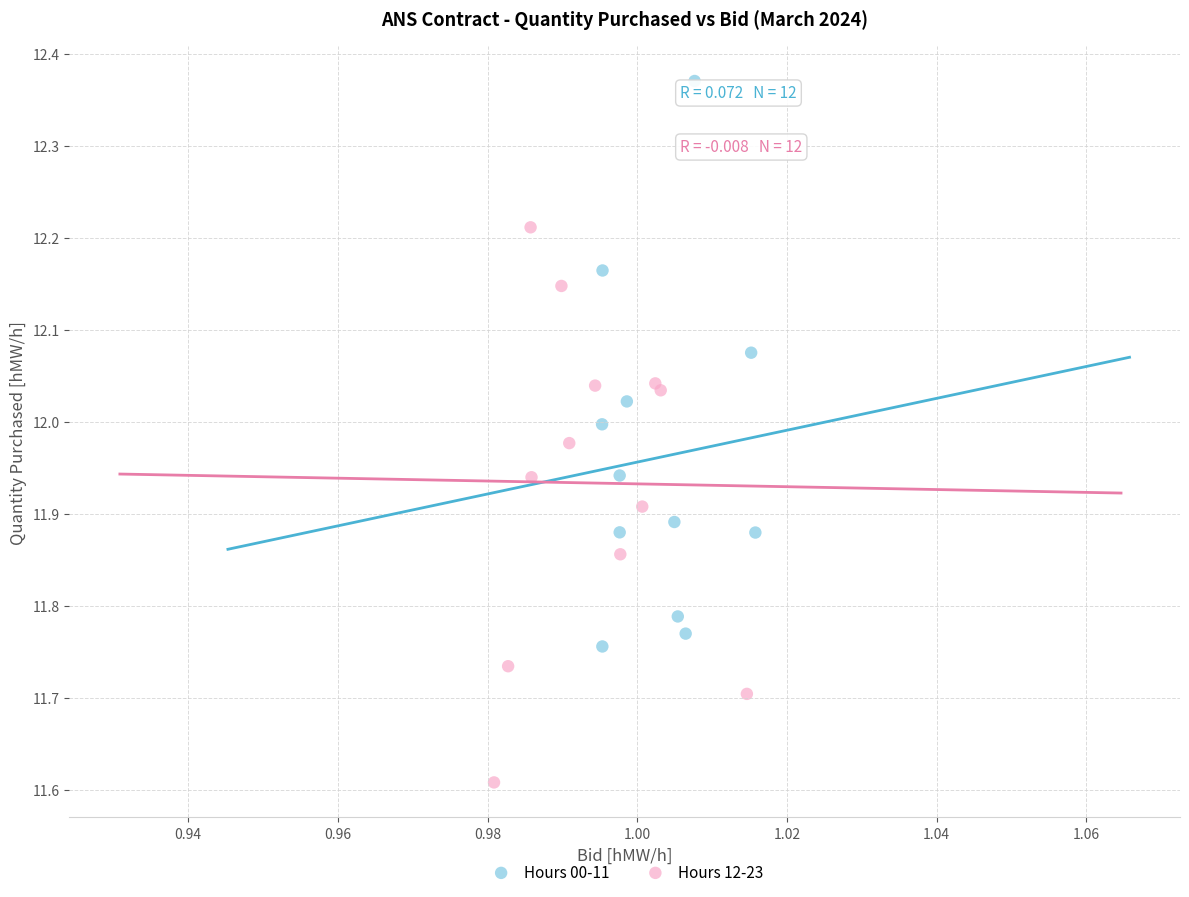

Which series reaches the minimum Y coordinate?

Hours 12-23